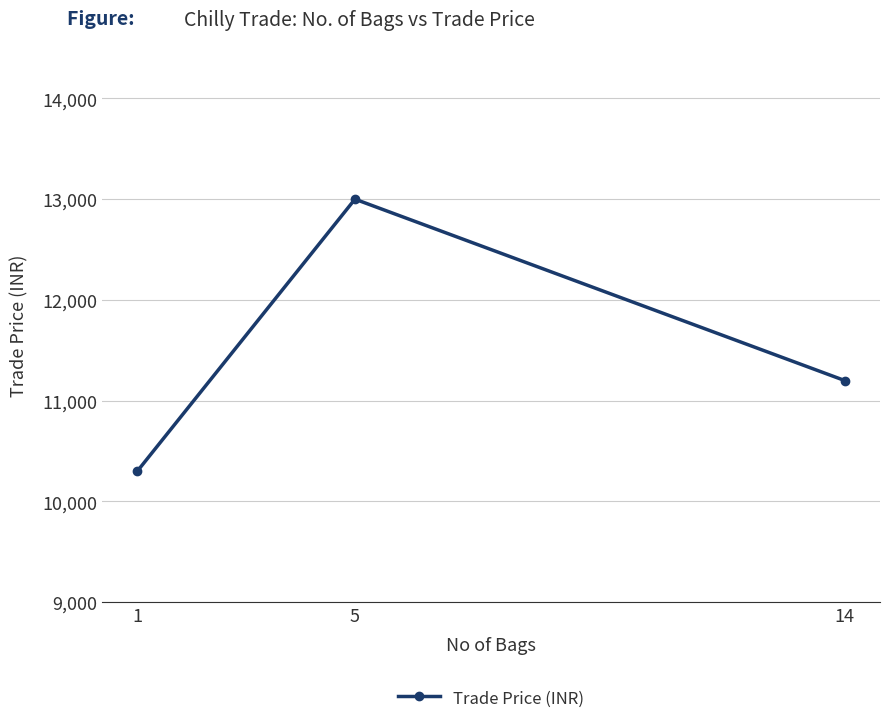

True or false: the data shows 11200 at 14.

True